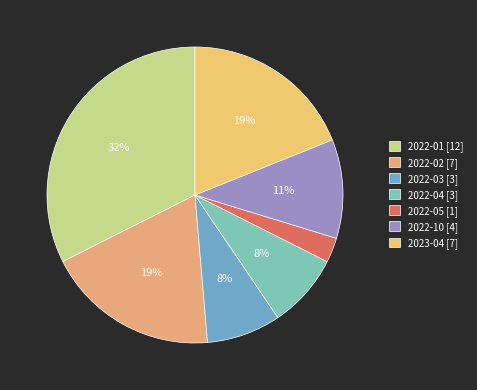

True or false: 2023-04 accounts for 19% of the total.

True